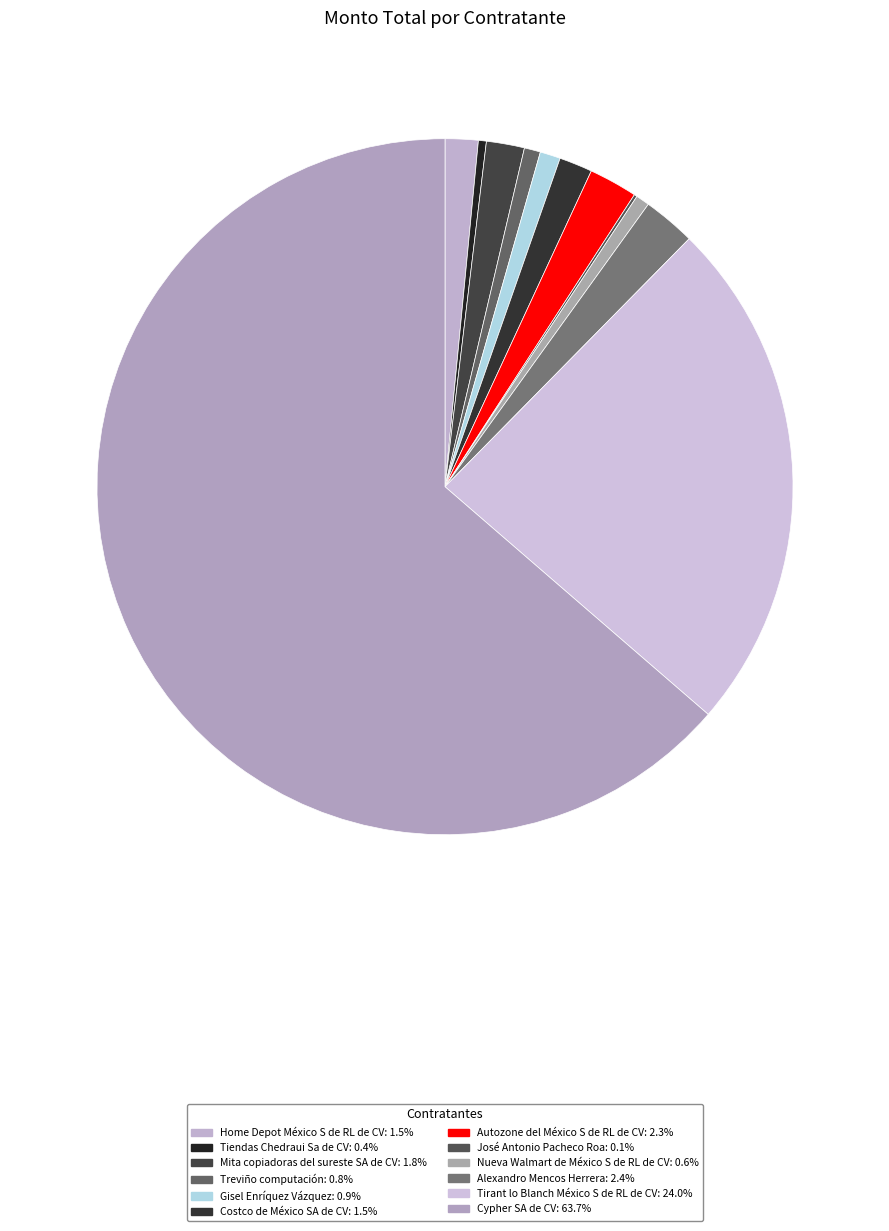

Between Gisel Enríquez Vázquez and Cypher SA de CV, which is larger?

Cypher SA de CV